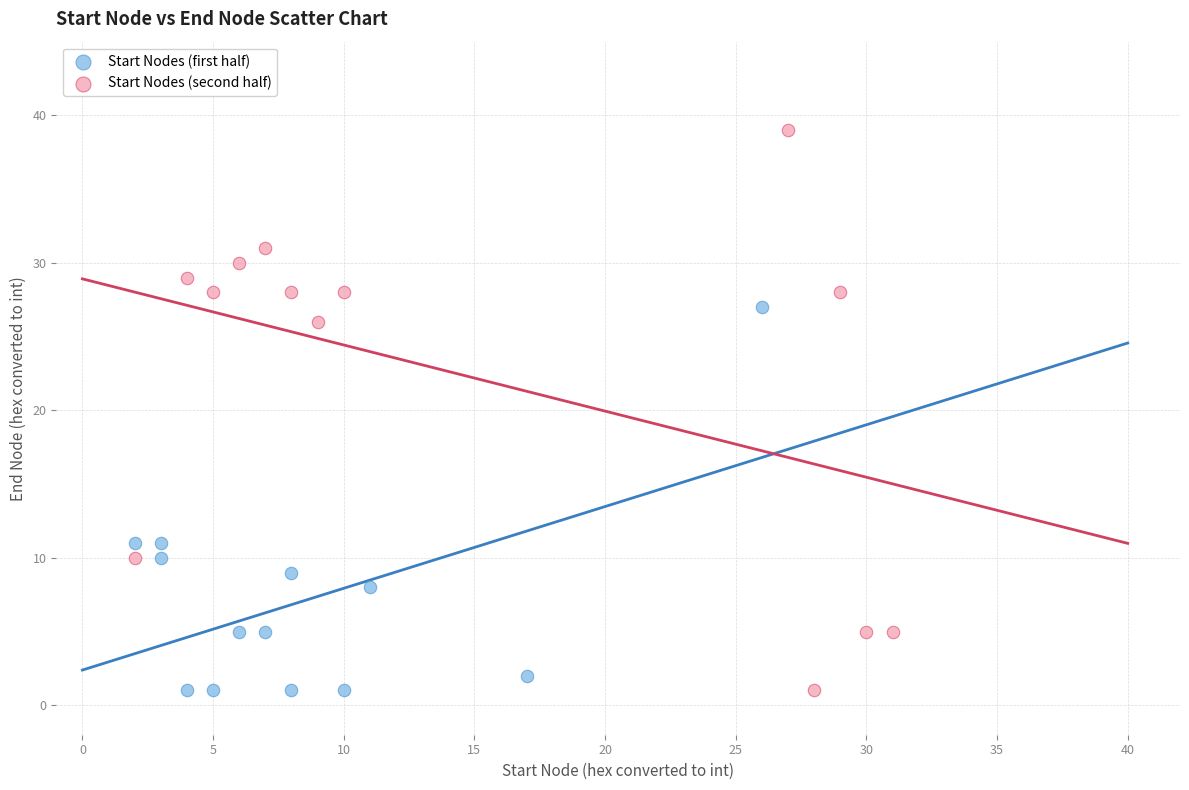

Which series reaches the maximum Y coordinate?

Start Nodes (second half)